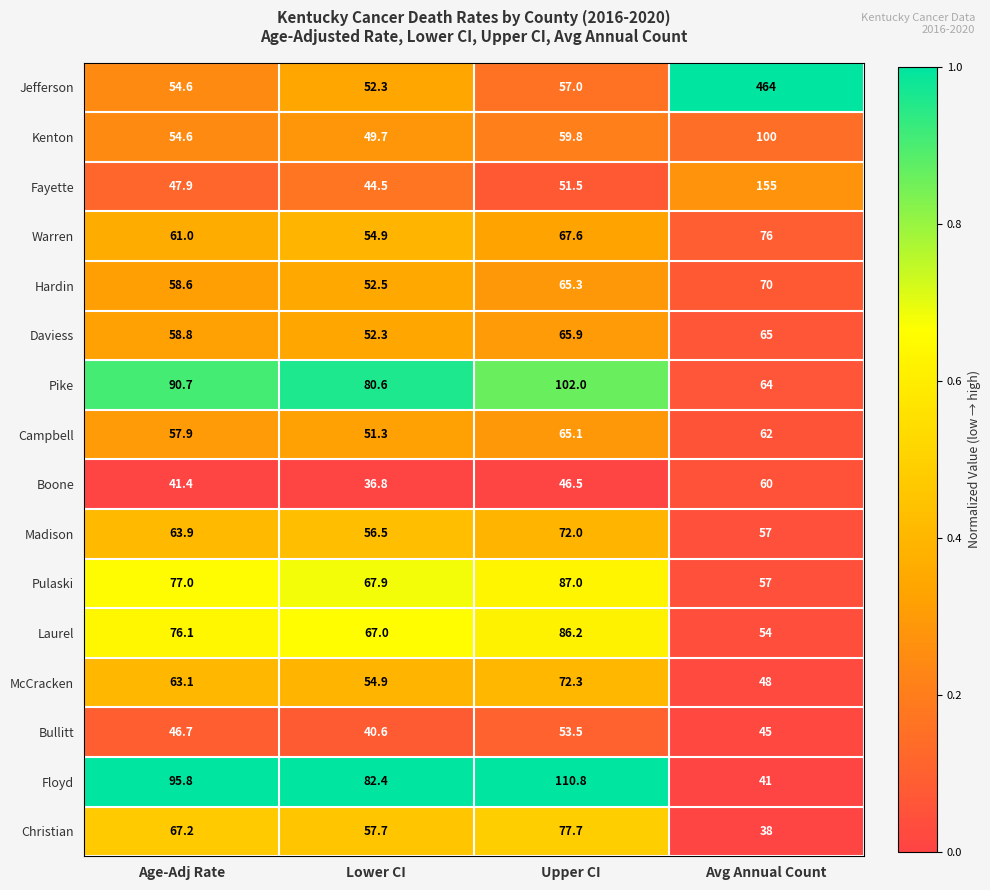

Between Lower CI and Avg Annual Count, which series saw the biggest shift?

Jefferson